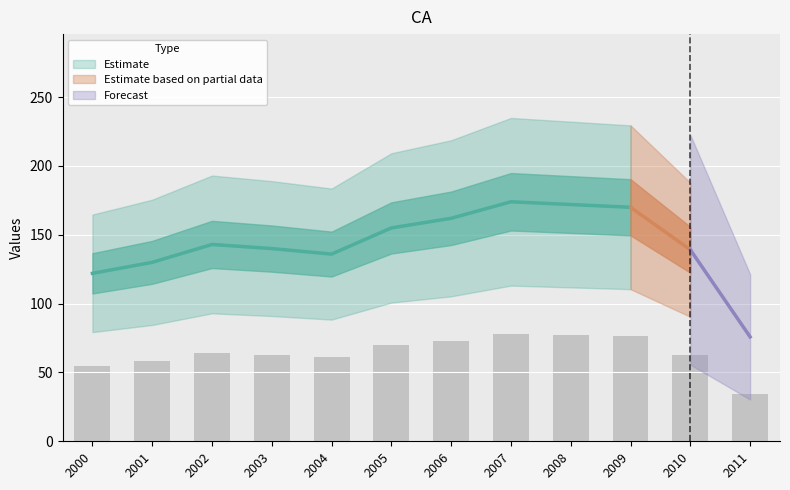

At which label does the data first exceed 64?

2002